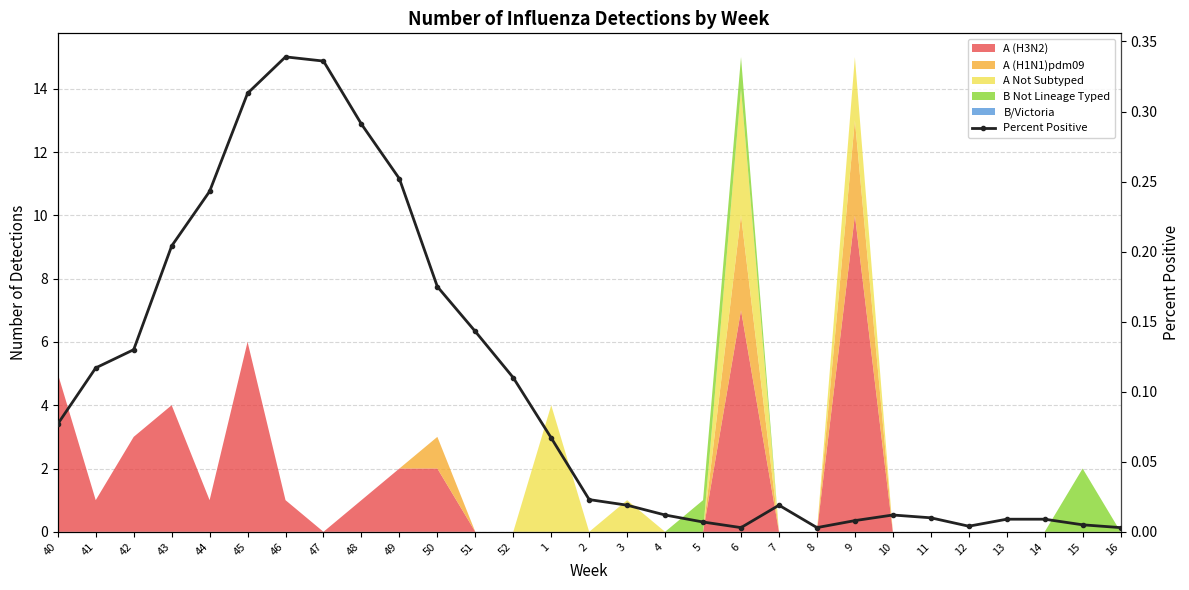

What is the maximum value shown in the chart?

0.3